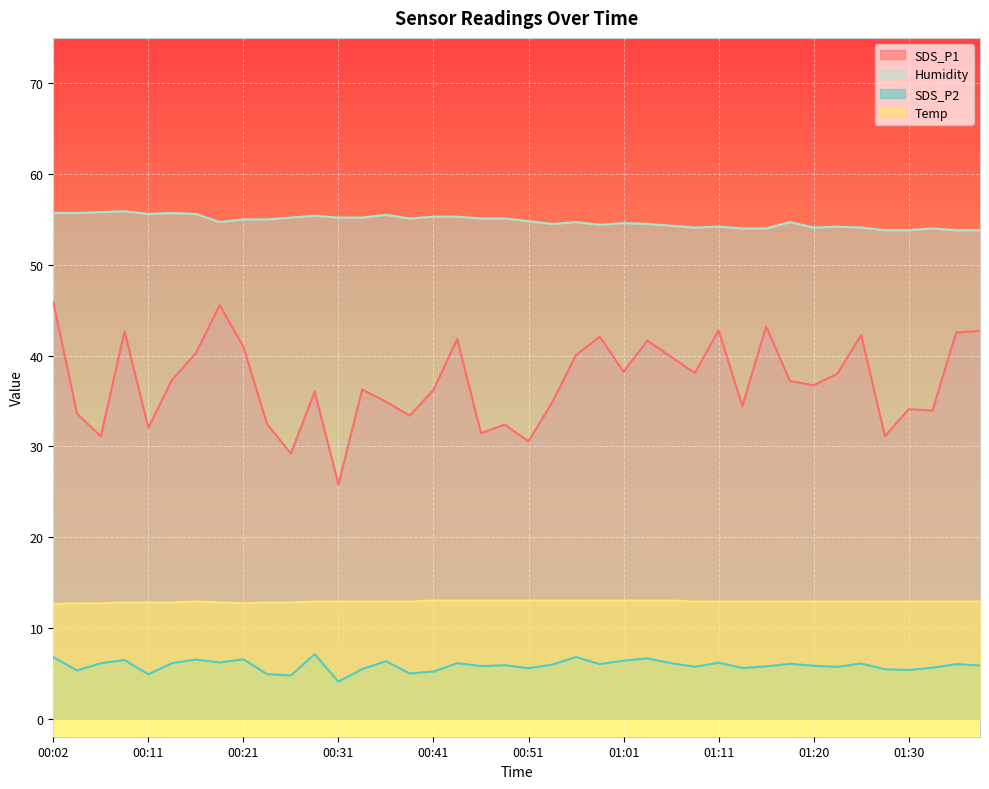

What are all the series names shown in the legend?

SDS_P1, Humidity, SDS_P2, Temp